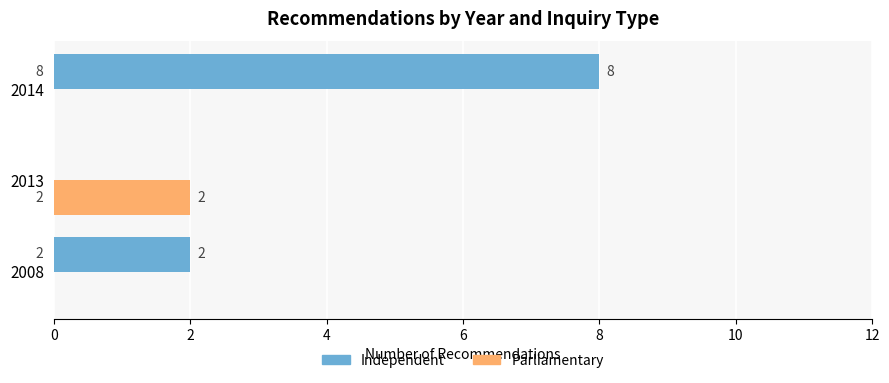

What is the sum of all Independent values?

10